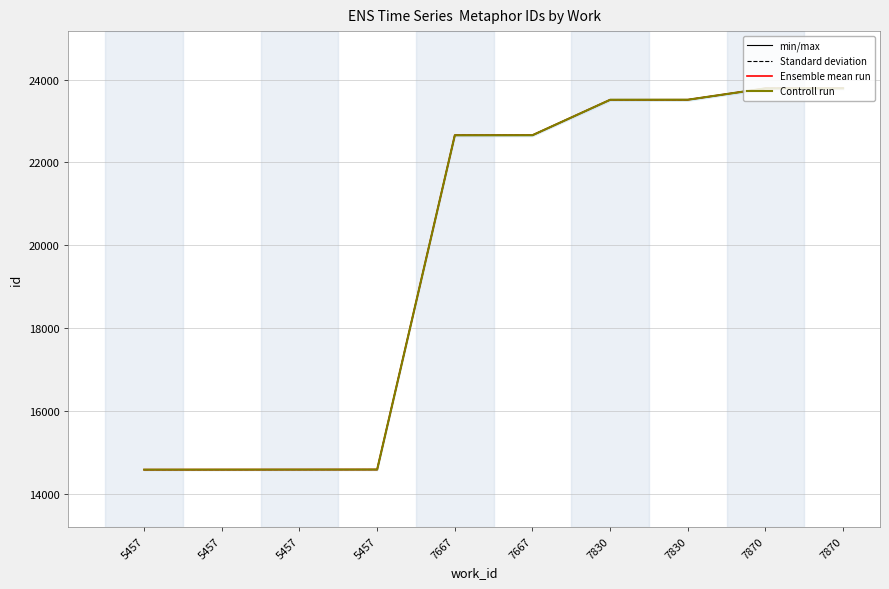

How many data points does each series have?

10